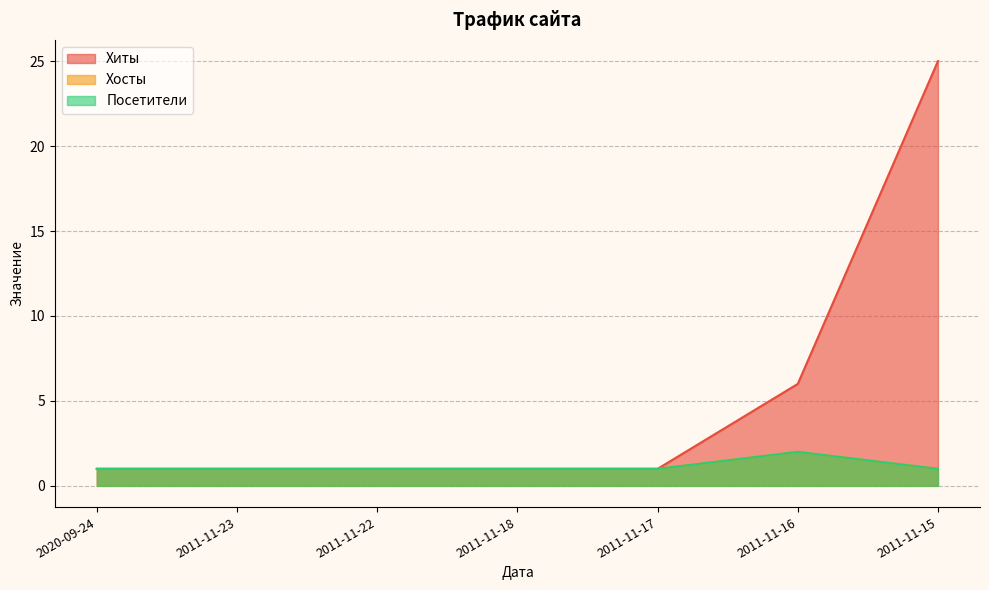

In Хосты, how many points are higher than both neighbors (excluding endpoints)?

1